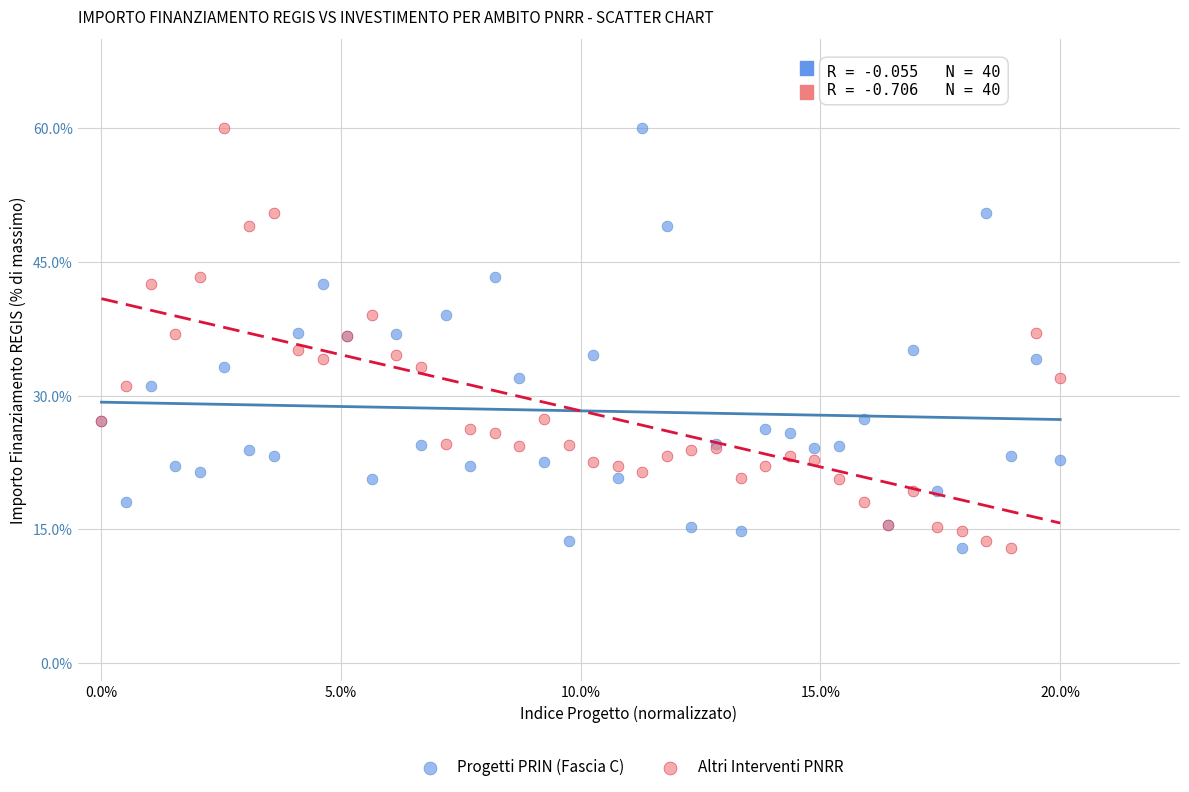

What are all the series names shown in the legend?

Progetti PRIN (Fascia C), Altri Interventi PNRR